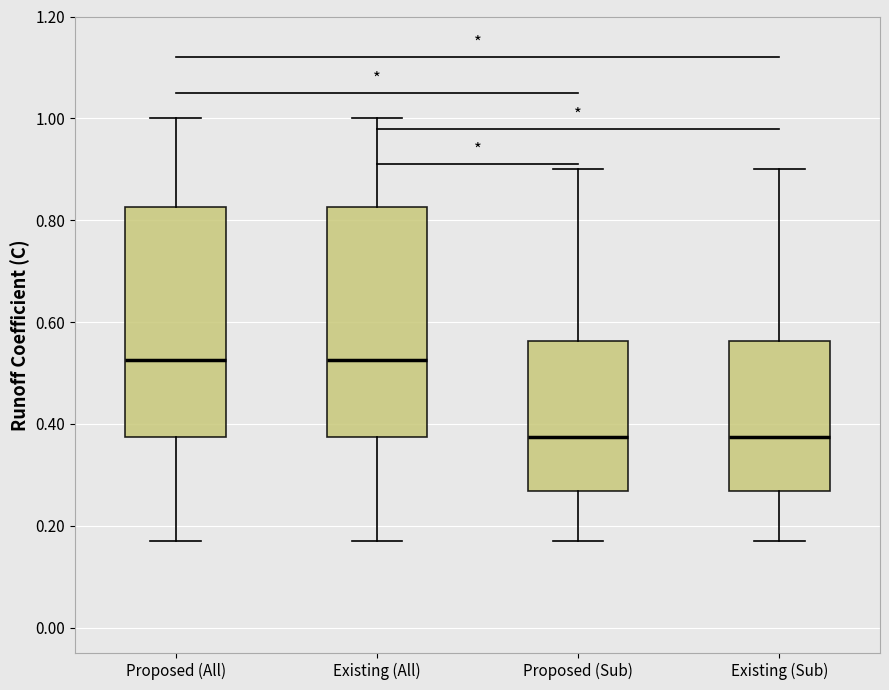

Reading left to right, transcribe this box plot: for each box, give where its median line is, the range the box spans, and where its two whiskers end, as read against the y-axis. The values are not printed on the chart, so give them approximately, as read against the axis.

Proposed (All): median 0.52, box 0.38 to 0.82, whiskers 0.18 to 1.00
Existing (All): median 0.52, box 0.38 to 0.82, whiskers 0.18 to 1.00
Proposed (Sub): median 0.38, box 0.26 to 0.56, whiskers 0.18 to 0.90
Existing (Sub): median 0.38, box 0.26 to 0.56, whiskers 0.18 to 0.90